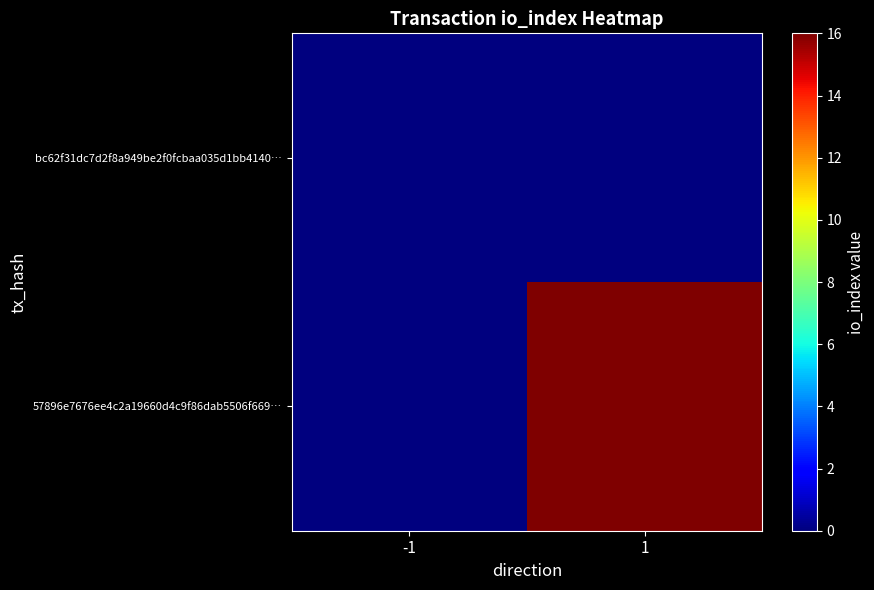

What is the greatest value displayed?

16